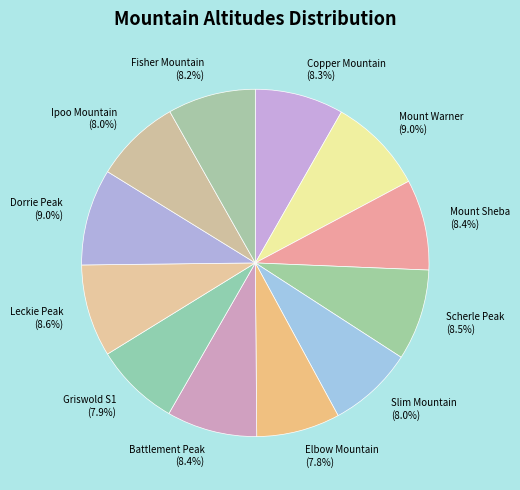

To the nearest percent, what portion does Dorrie Peak represent?

9%